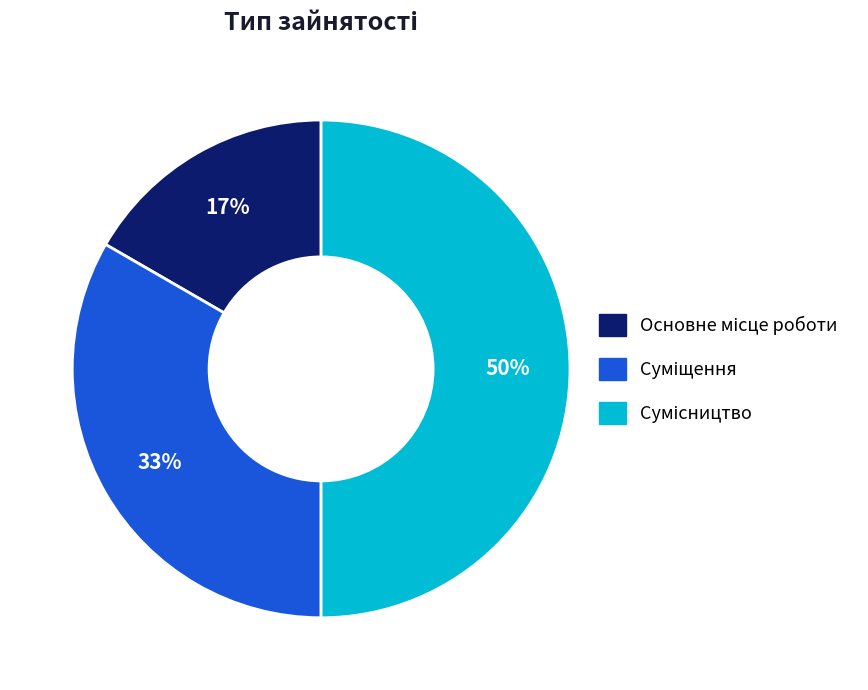

Count the number of slices in the pie.

3